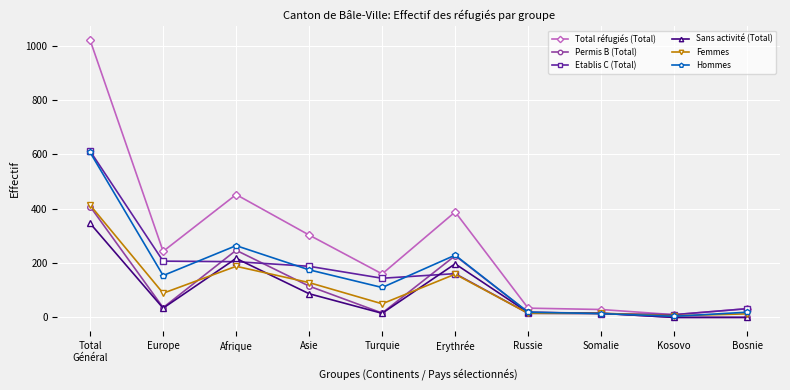

Where is the first local minimum for Permis B (Total)?

Europe